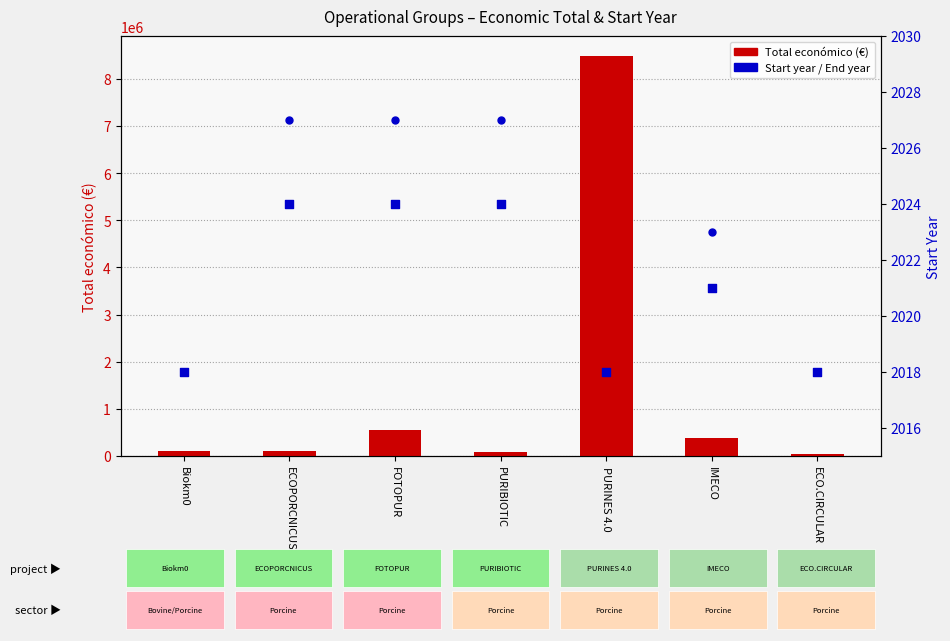

Which series has the largest total across all categories?

Total económico (€)